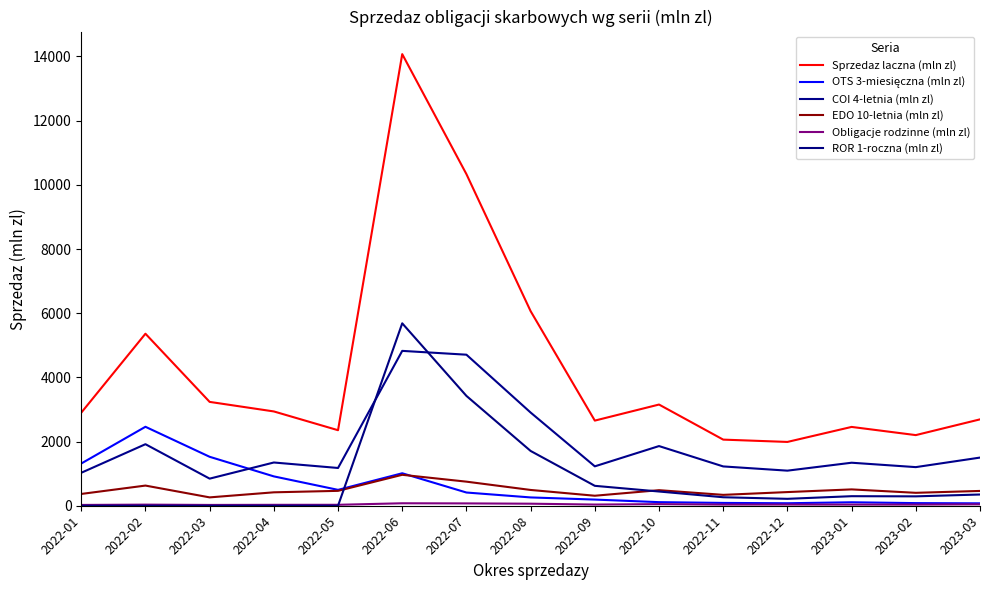

Where is the first local minimum for EDO 10-letnia (mln zl)?

2022-03